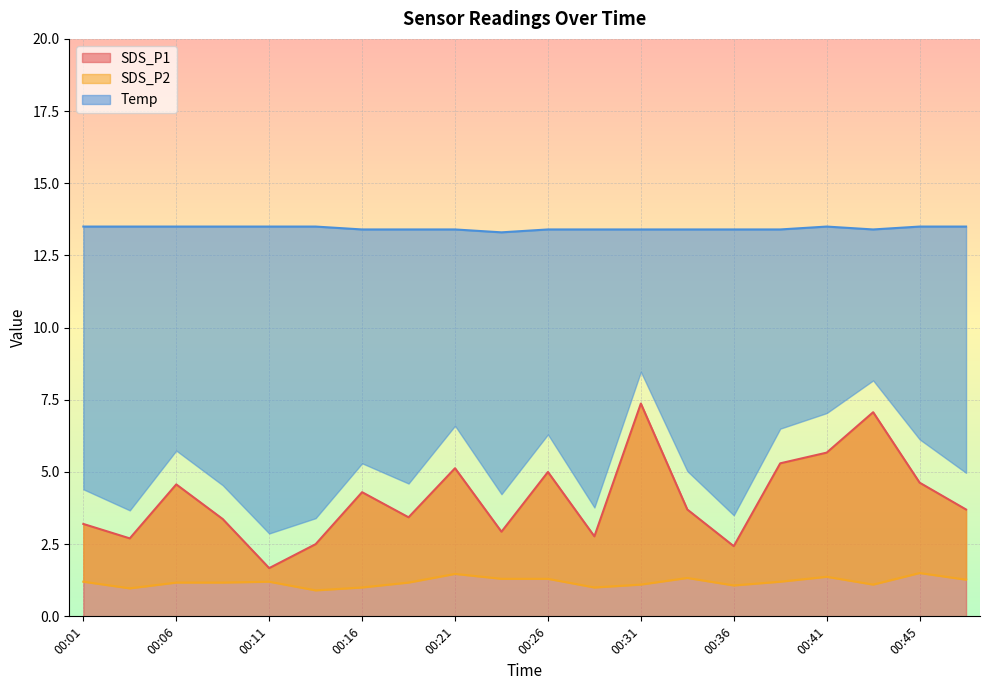

Does the chart display data point markers on the line(s)?

No